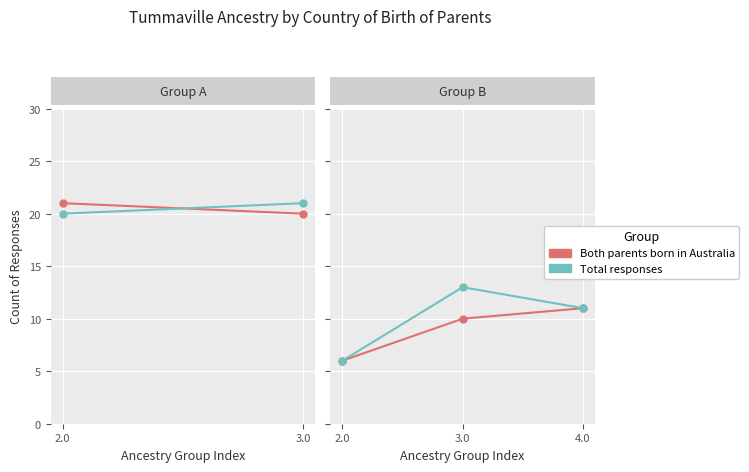

Which category has the highest value in the Both parents born in Australia series?

4.0